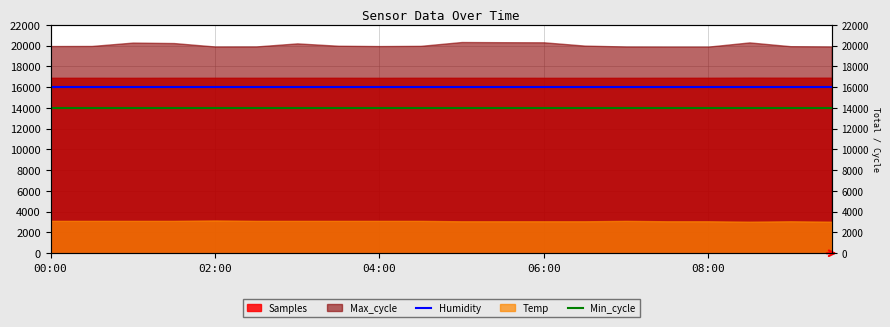

True or false: Humidity has more than 2 points higher than both neighbors.

False